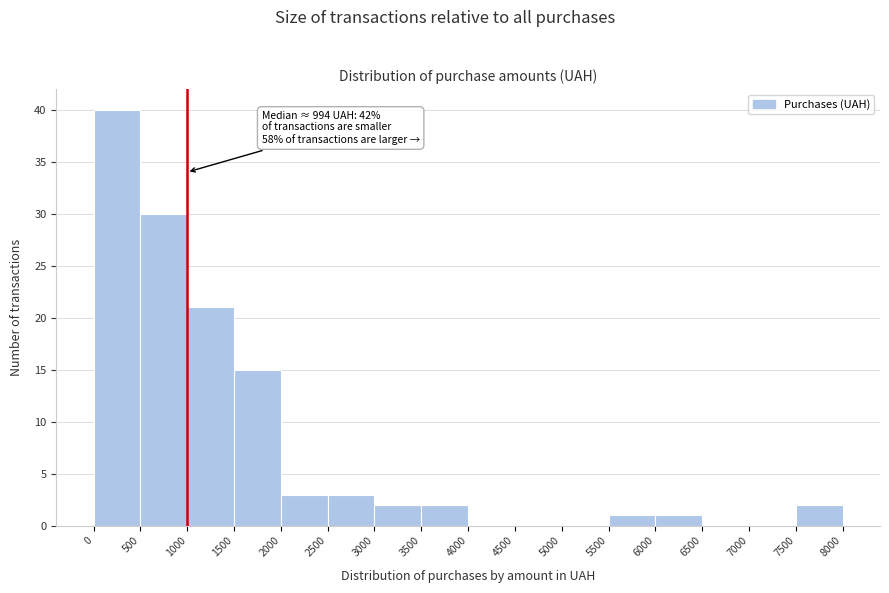

Which range on the x-axis has the tallest bar?

0 to 500